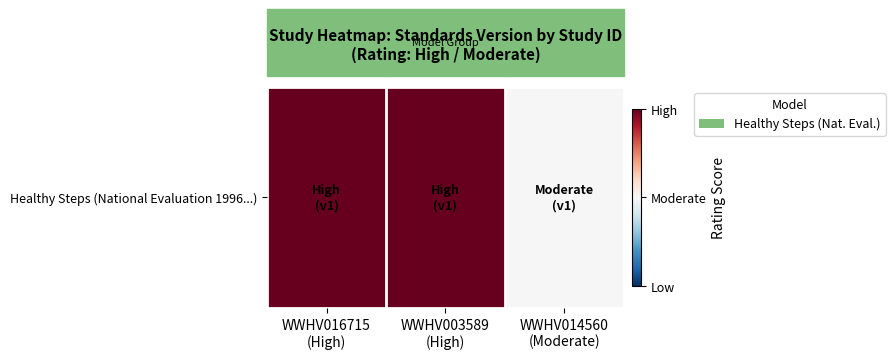

Reading left to right, extract all data points from this chart.

WWHV016715
(High)=1.0	WWHV003589
(High)=1.0	WWHV014560
(Moderate)=0.5